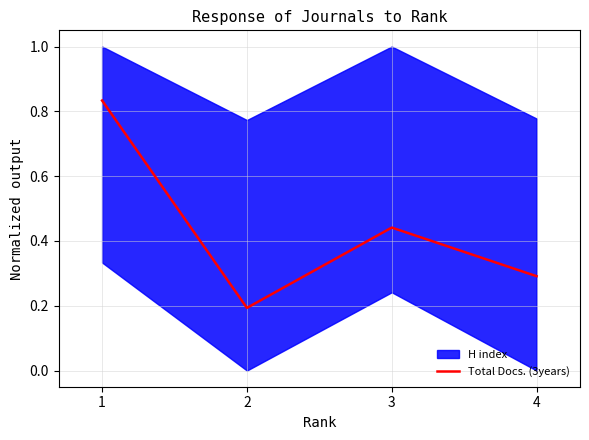

What is the change in value from 2 to 4?

+0.1